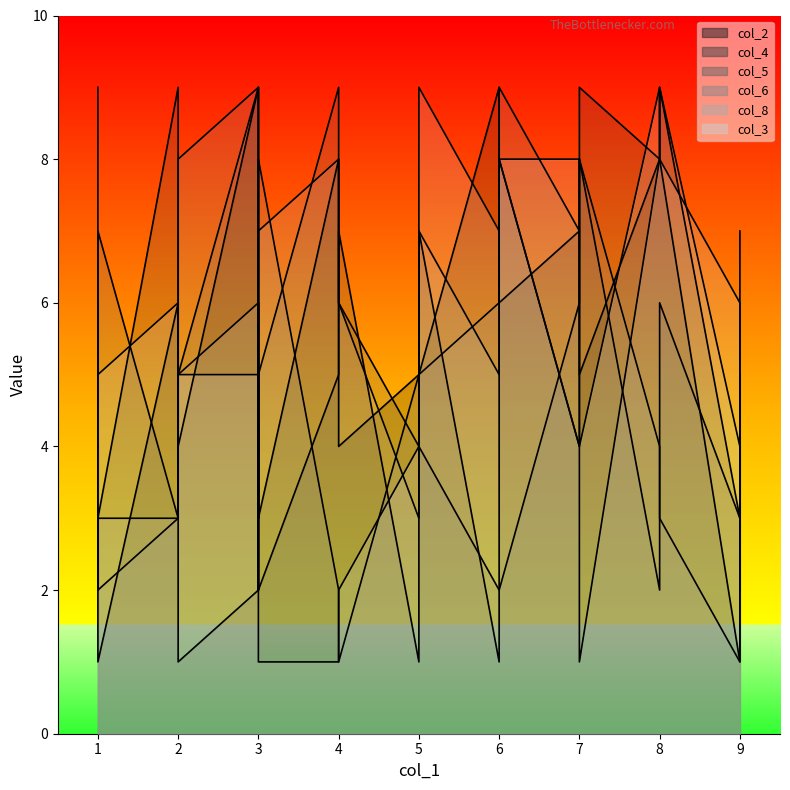

Which series ends up on top after the final intersection of col_4 and col_6?

col_6